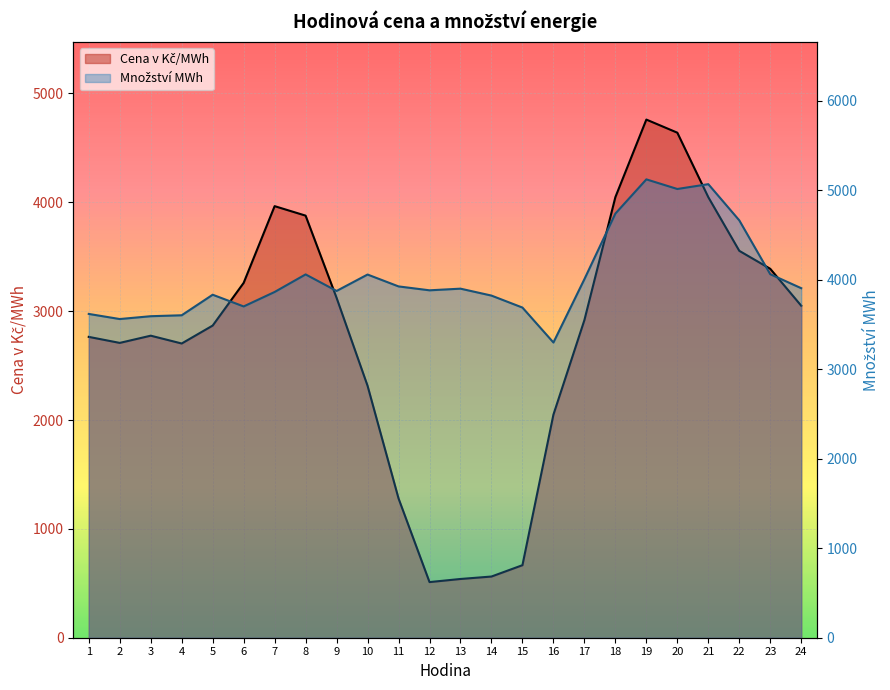

What are all the series names shown in the legend?

Cena v Kč/MWh, Množství MWh